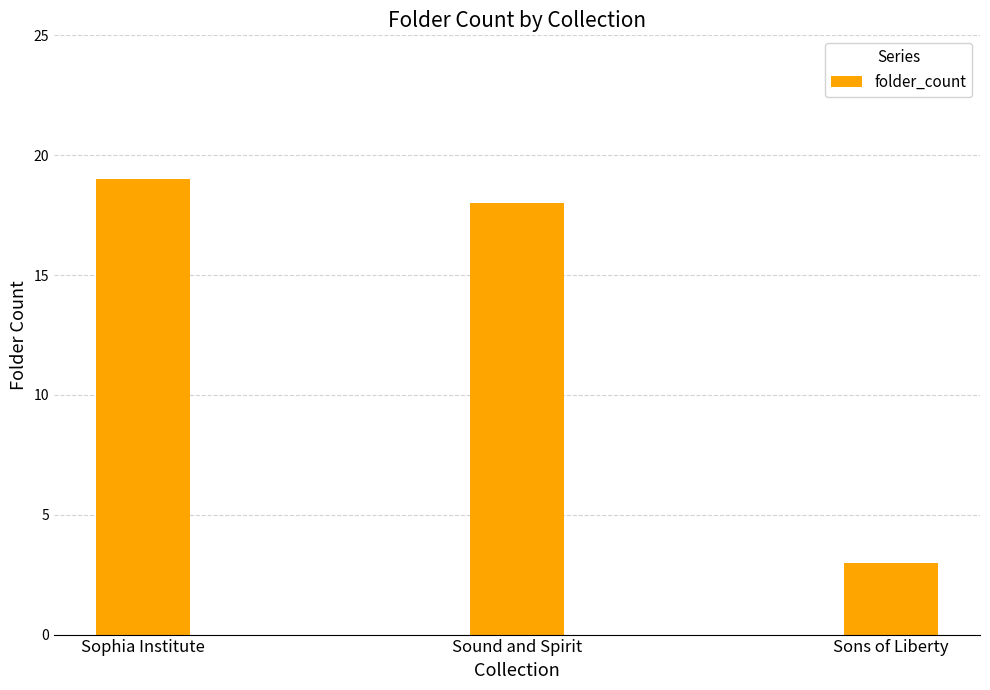

The value at Sound and Spirit is 12. True or false?

False